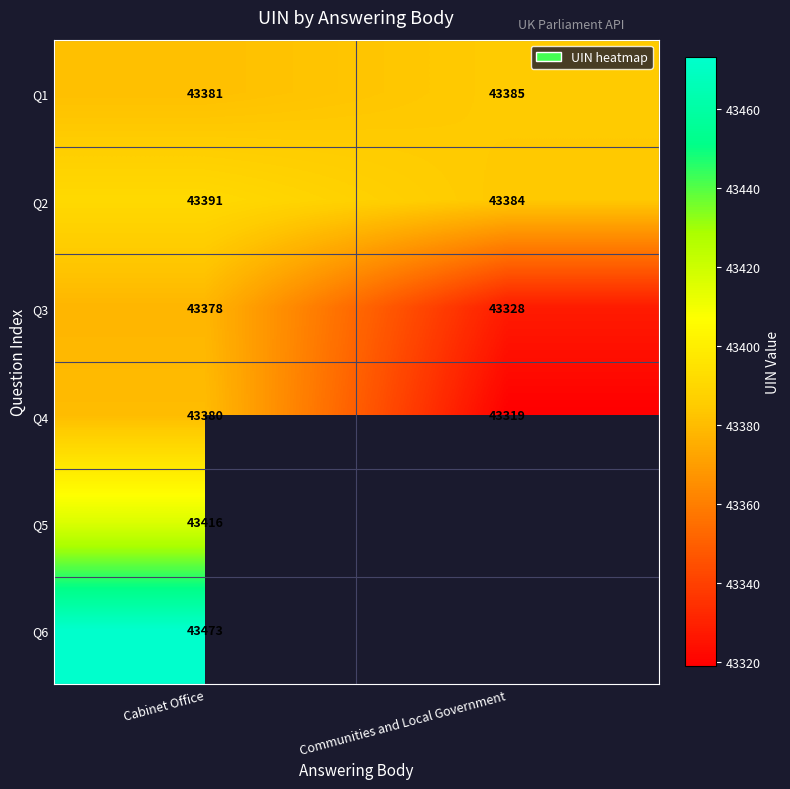

The value of Q6 at Cabinet Office is 19007. True or false?

False